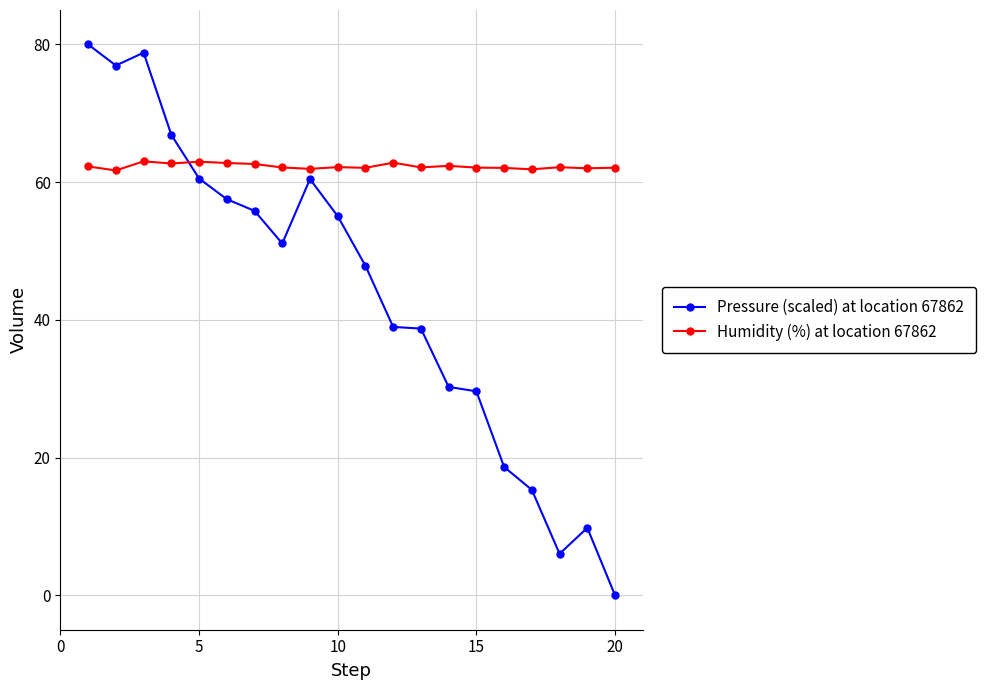

After their last crossing, which series has the higher values: Humidity (%) at location 67862 or Pressure (scaled) at location 67862?

Humidity (%) at location 67862